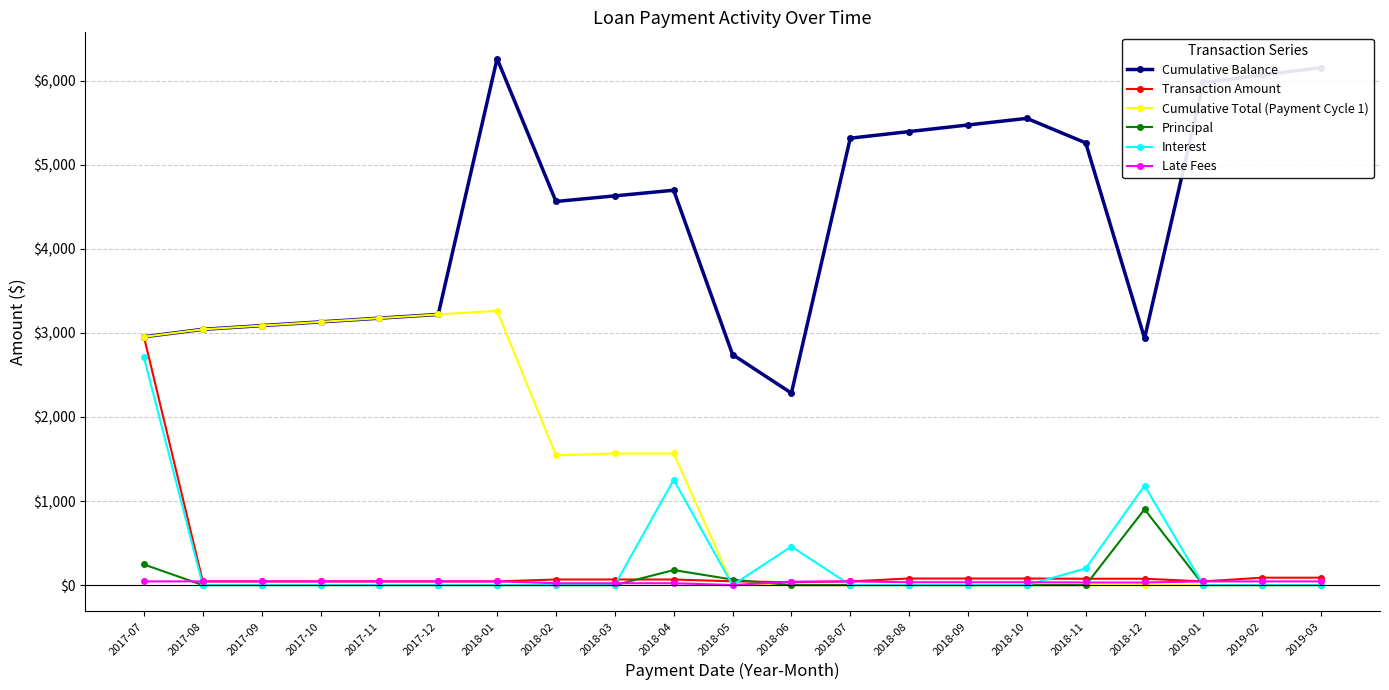

Read the Transaction Amount value at 2017-08.

44.3